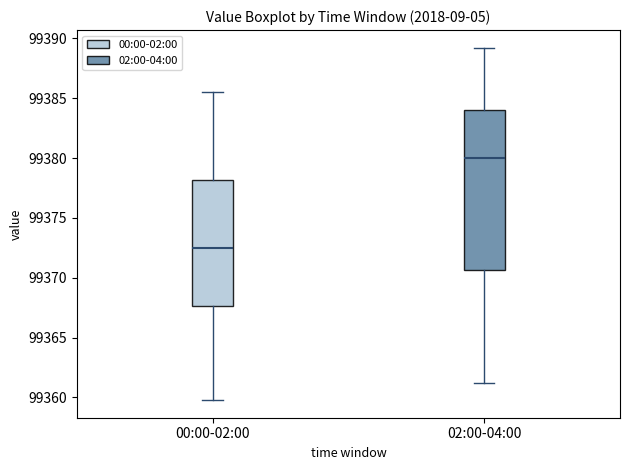

Reading left to right, transcribe this box plot: for each box, give where its median line is, the range the box spans, and where its two whiskers end, as read against the y-axis. The values are not printed on the chart, so give them approximately, as read against the axis.

00:00-02:00: median 99372.5, box 99367.5 to 99378.0, whiskers 99360.0 to 99385.5
02:00-04:00: median 99380.0, box 99370.5 to 99384.0, whiskers 99361.0 to 99389.0